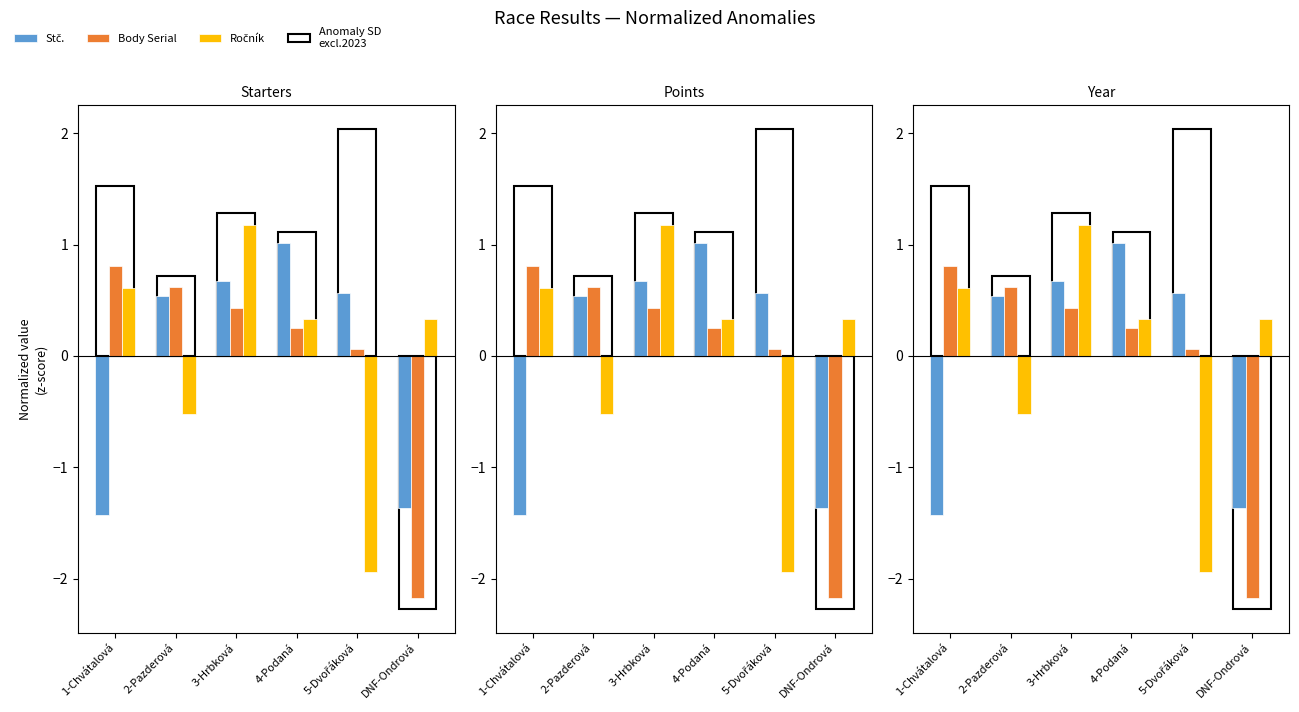

What is the difference between the maximum and second lowest values in the Stč. series?

2.4